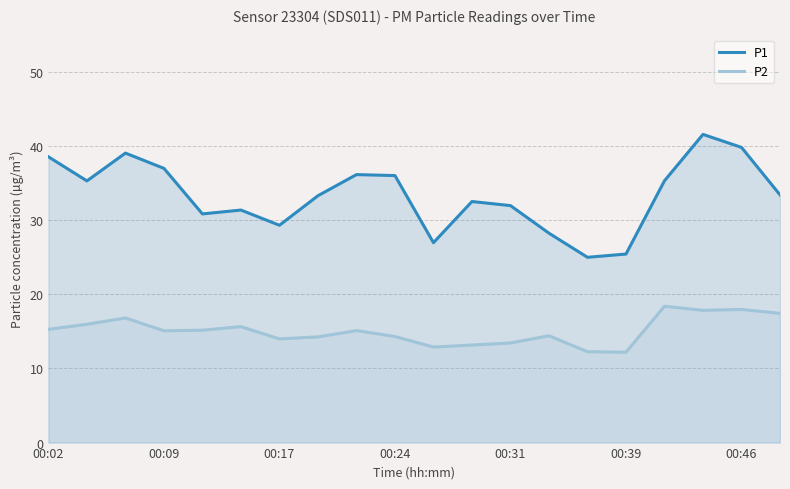

What is the highest value of the P2 series?

18.4